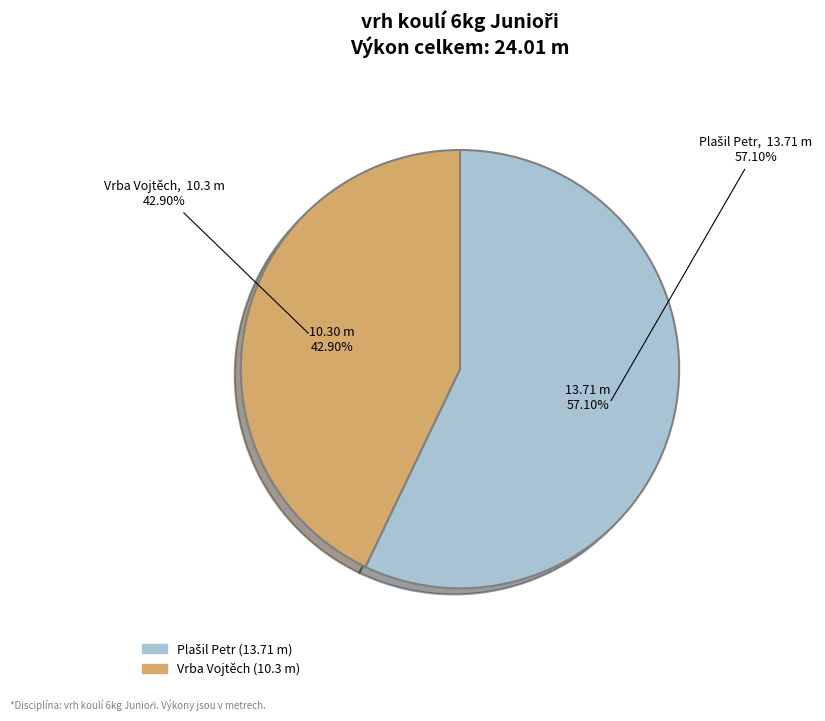

Which slice is the largest?

Plašil Petr